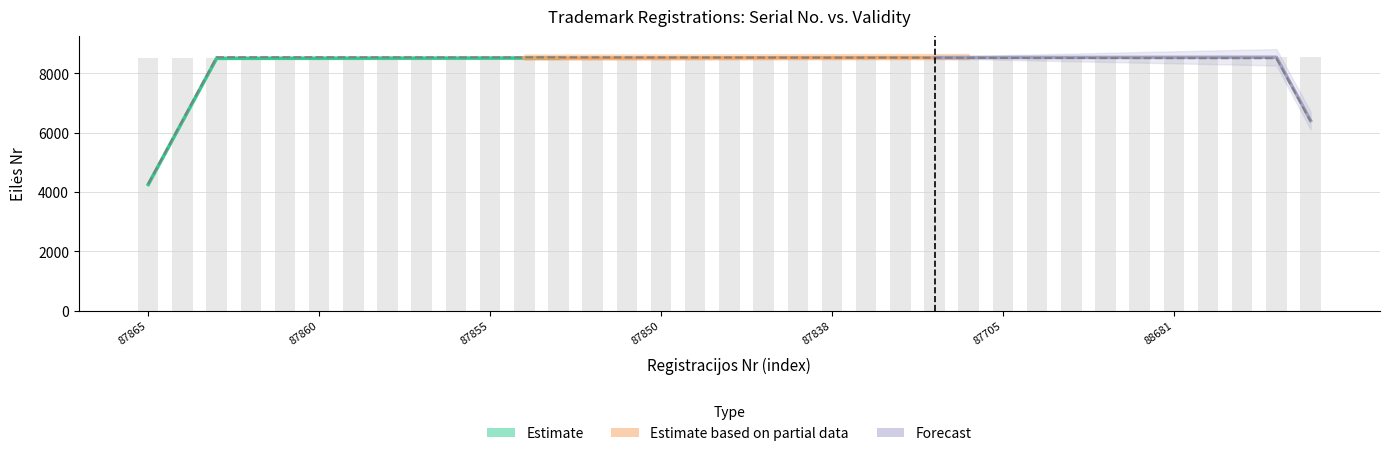

What is the sum of all values?

298239